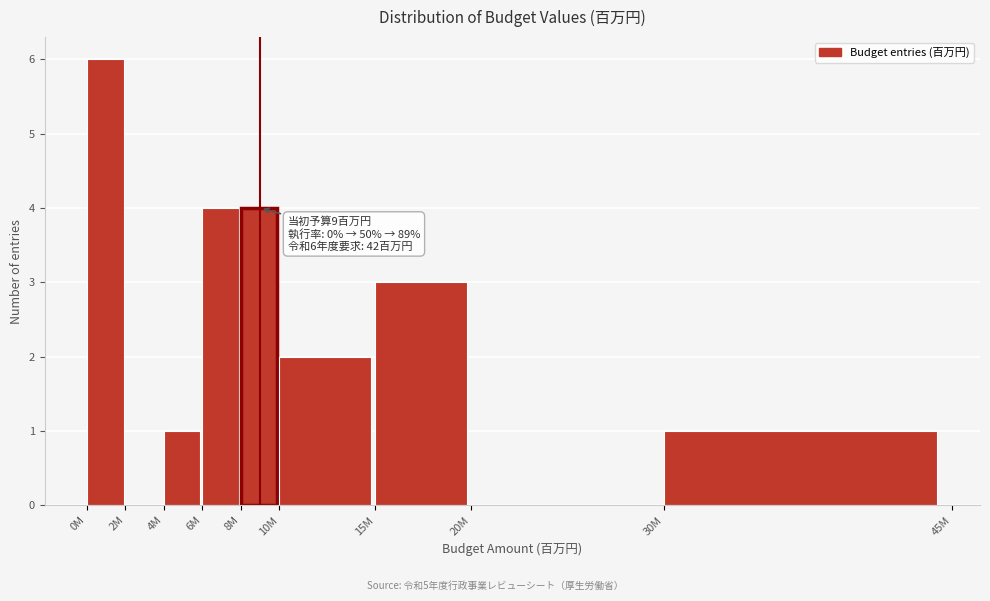

Reading left to right, list all the values displayed in this chart.

0M=6	2M=0	4M=1	6M=4	8M=4	10M=2	15M=3	20M=0	30M=1